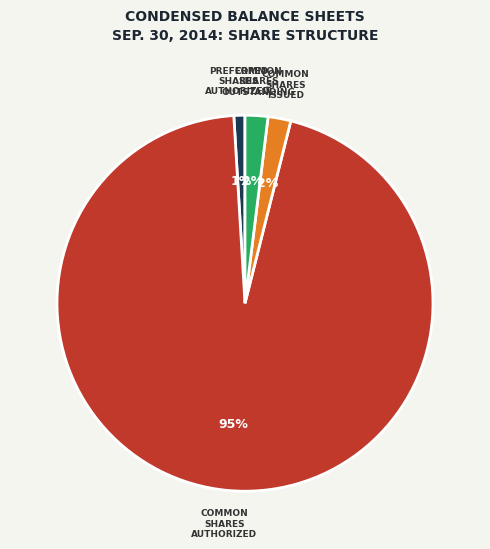

To the nearest percent, what is the difference between the largest and smallest slice percentages?

94%